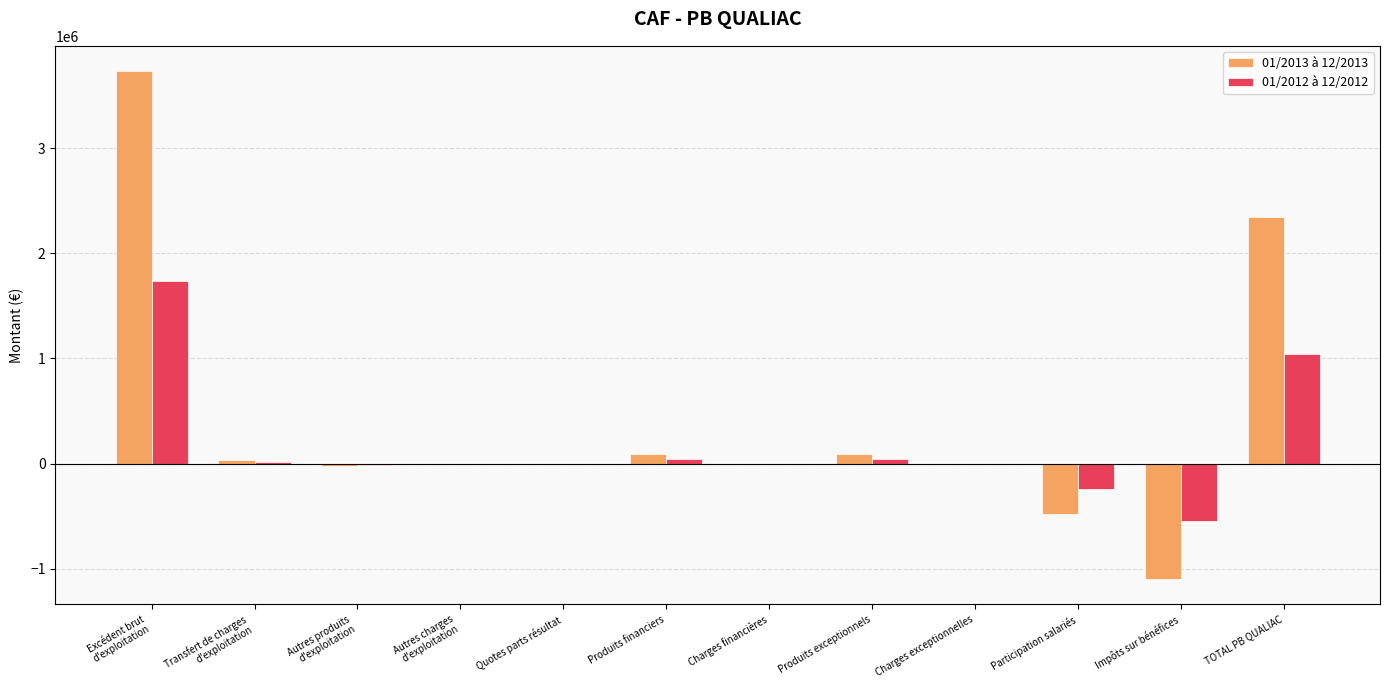

What is the highest value of the 01/2013 à 12/2013 series?

3731751.7